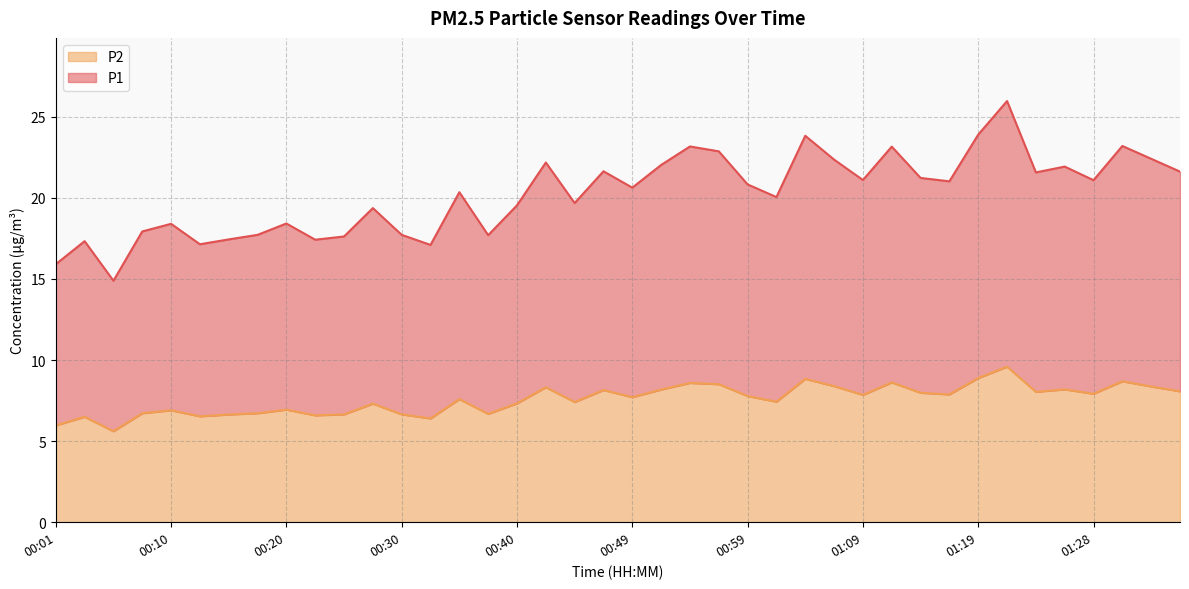

Which label corresponds to the largest value in the chart?

01:21